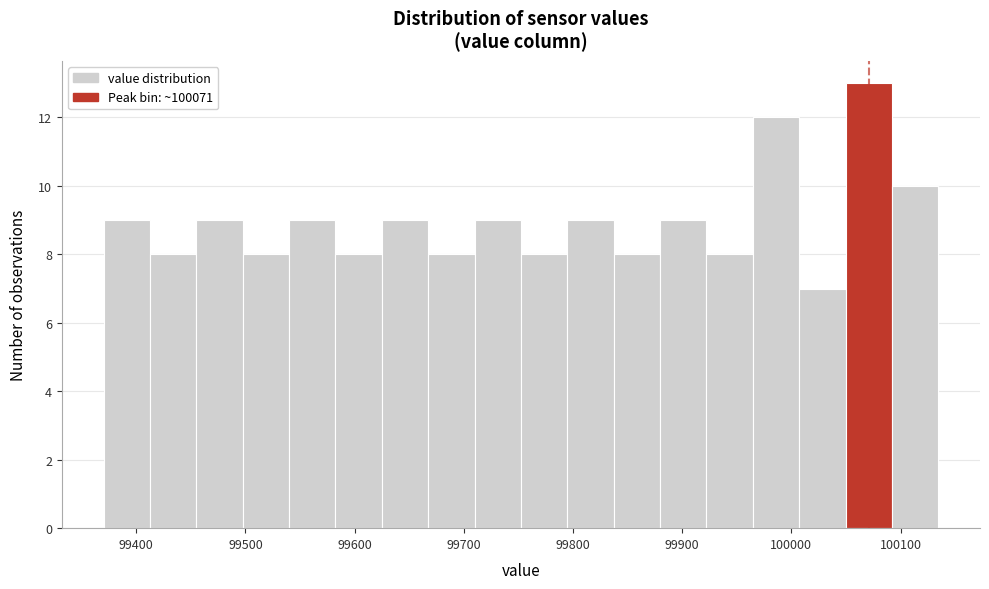

Over which range of the x-axis is the bar tallest?

100050 to 100090